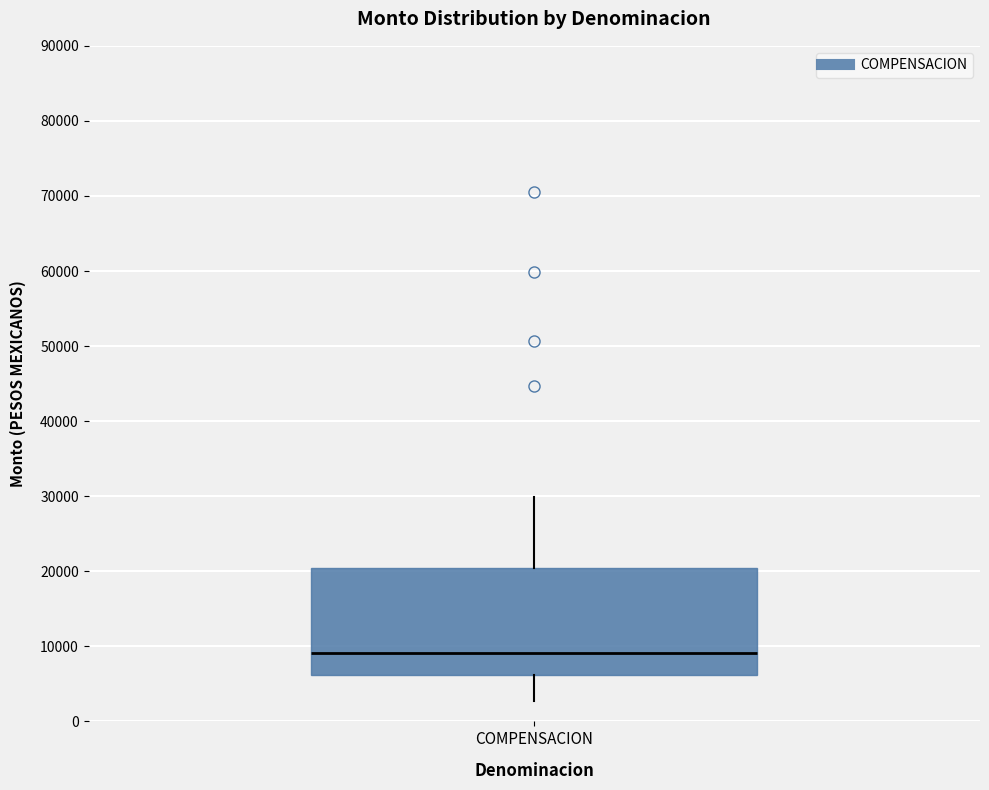

Transcribe this box plot: give where the median line is, the range the box spans, and where the two whiskers end, as read against the y-axis. The values are not printed on the chart, so give them approximately, as read against the axis.

median 9000, box 6000 to 20000, whiskers 3000 to 30000